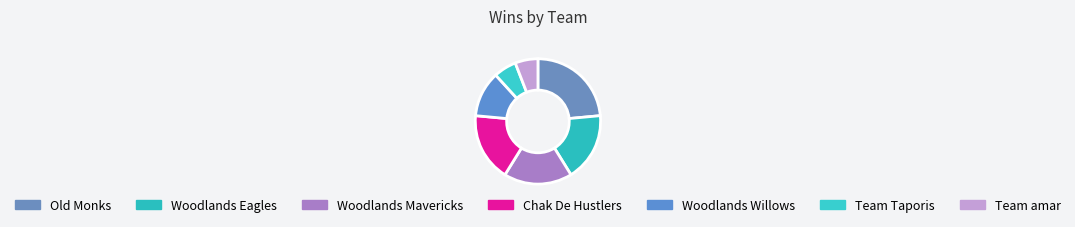

What percentage is the Chak De Hustlers slice, to the nearest percent?

18%